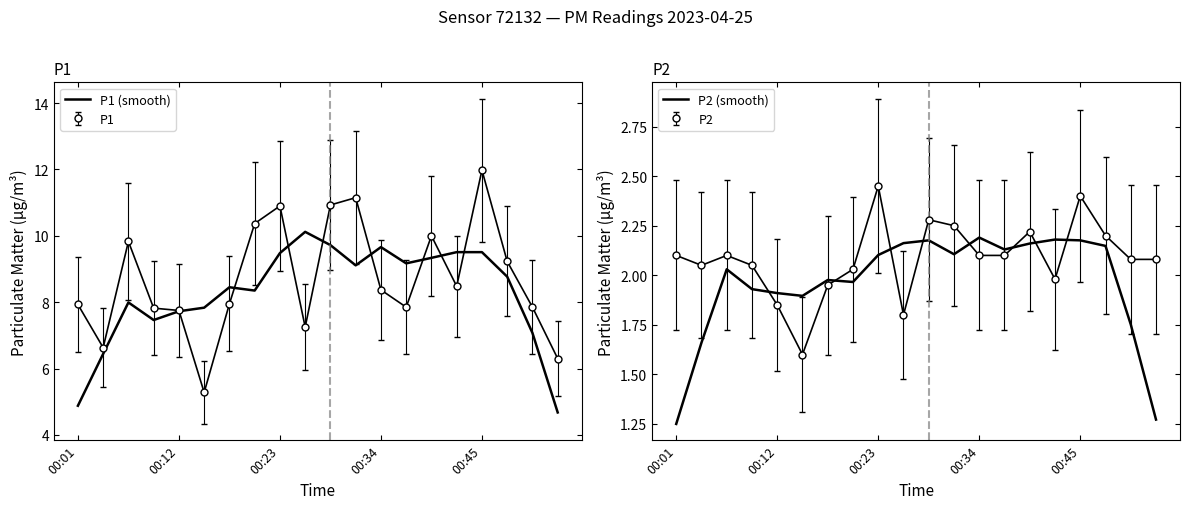

Rank the series at 00:45 from highest to lowest value.

P1 (smooth), P2 (smooth)